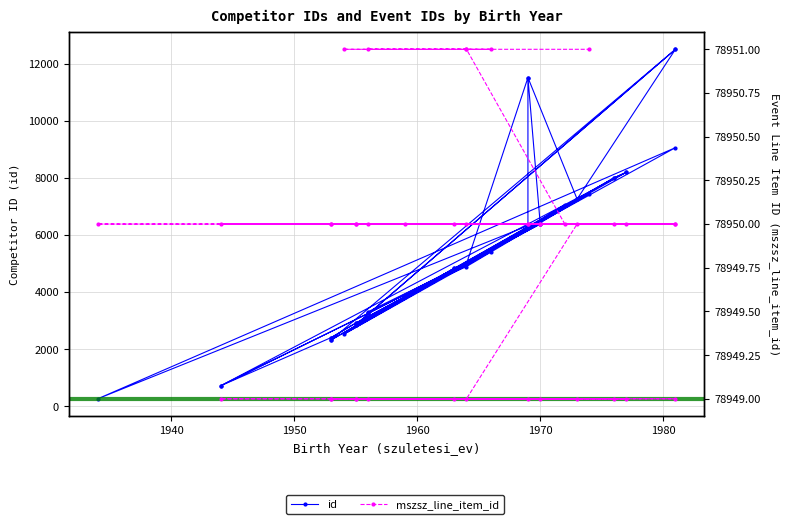

What is the difference between the maximum and second lowest values in the id series?

11786